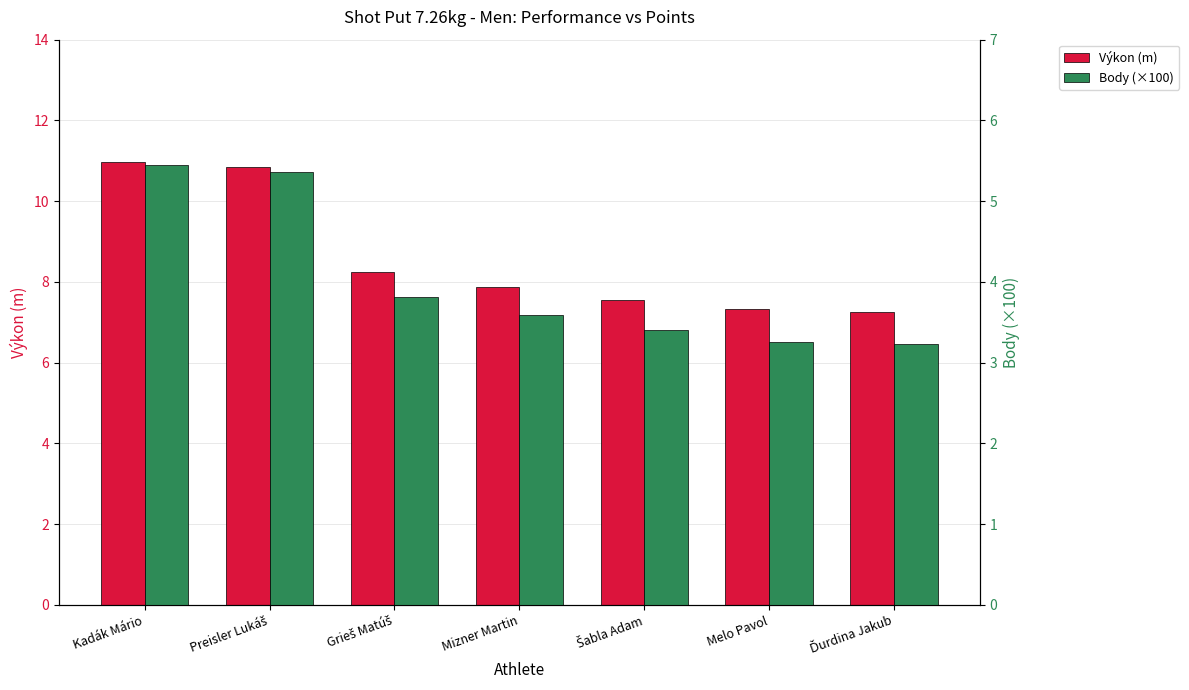

What is the spread (max minus min) of values at Šabla Adam?

4.2